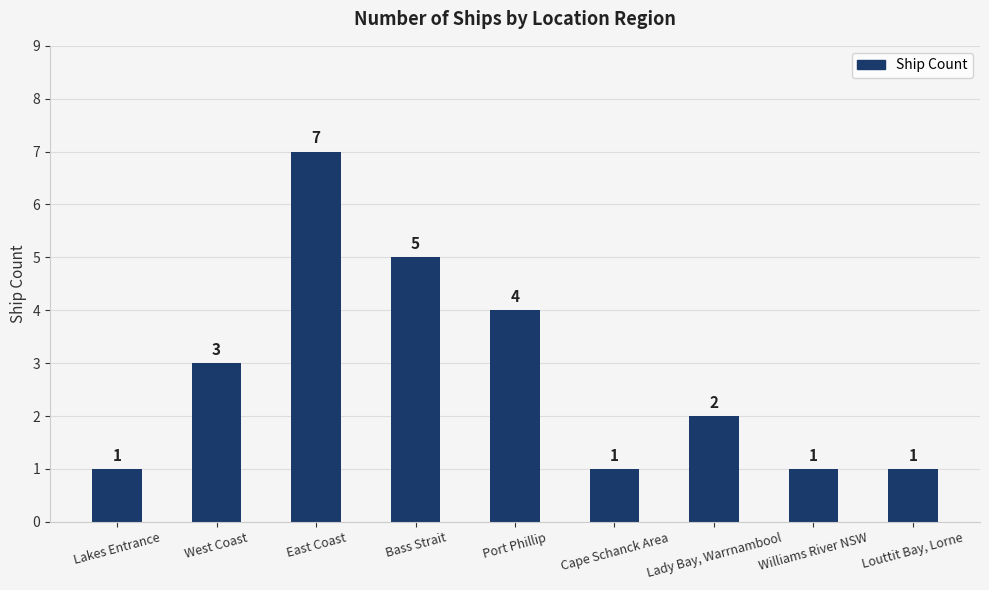

At which label does the data first exceed 2?

West Coast